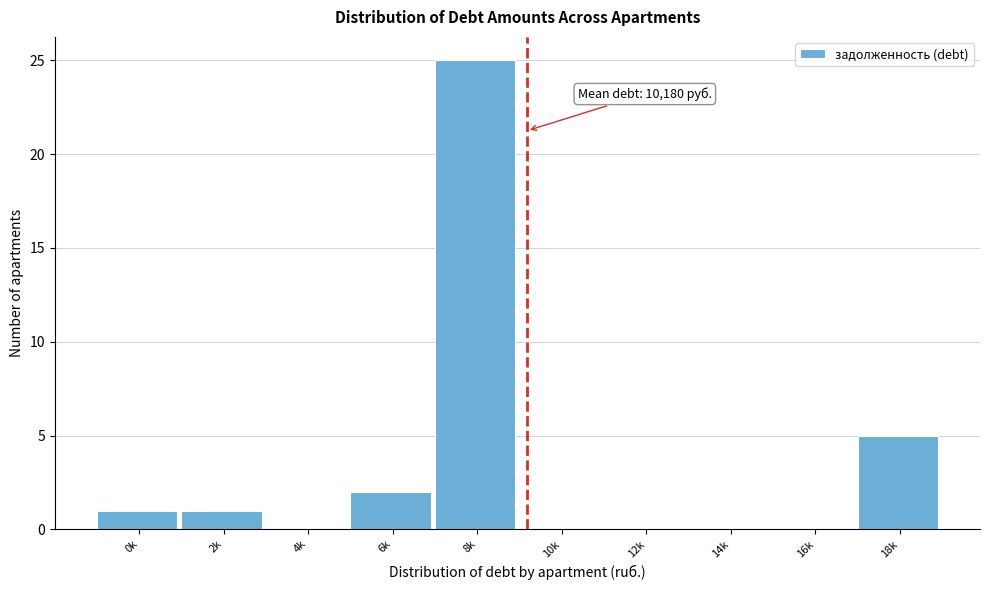

Reading left to right, what are all the values shown in this chart?

0k=1	2k=1	4k=0	6k=2	8k=25	10k=0	12k=0	14k=0	16k=0	18k=5